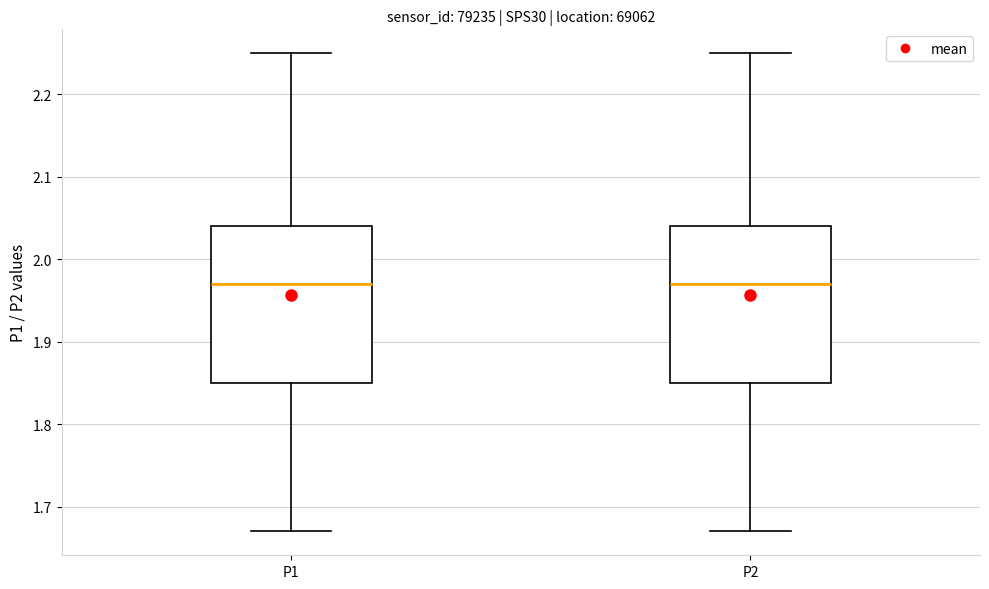

Reading left to right, transcribe this box plot: for each box, give where its median line is, the range the box spans, and where its two whiskers end, as read against the y-axis. The values are not printed on the chart, so give them approximately, as read against the axis.

P1: median 1.97, box 1.85 to 2.04, whiskers 1.67 to 2.25
P2: median 1.97, box 1.85 to 2.04, whiskers 1.67 to 2.25